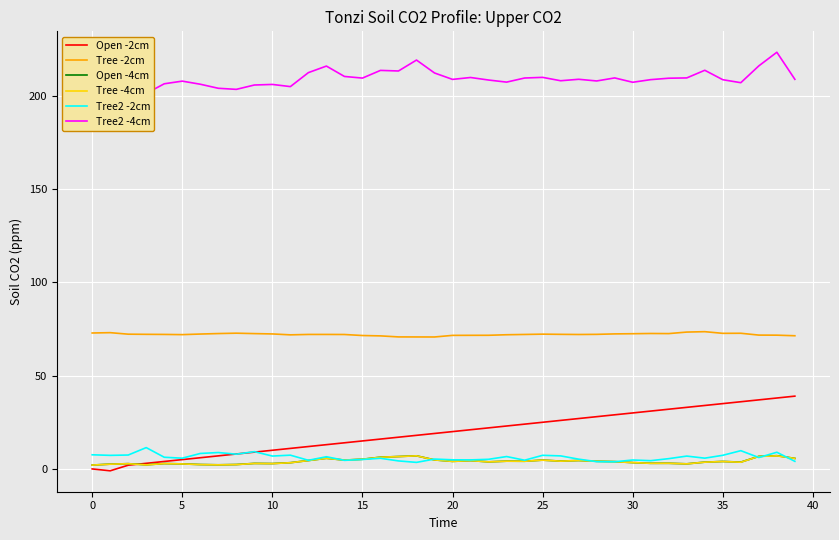

What is the highest value of the Tree2 -4cm series?

223.3